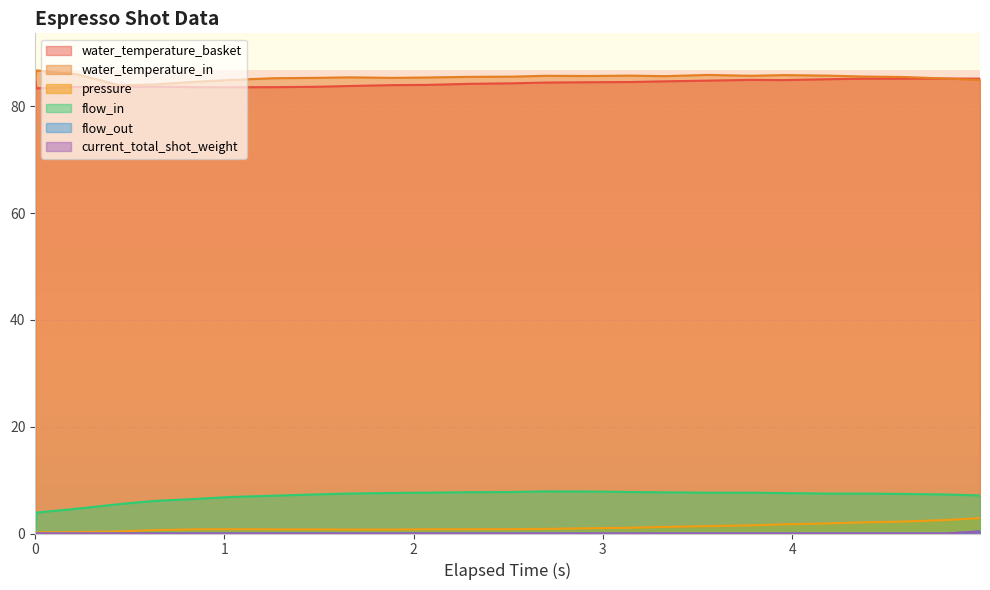

Reading left to right, transcribe all the data shown in this chart.

water_temperature_basket: 0.0=85.0	0.006=83.4	0.223=83.6	0.448=83.6	0.629=83.7	0.853=83.6	1.033=83.5	1.258=83.6	1.483=83.6	1.664=83.8	1.888=84.0	2.068=84.0	2.293=84.2	2.518=84.3	2.699=84.4	2.923=84.5	3.148=84.5	3.328=84.7	3.554=84.8	3.778=84.9	3.958=84.9	4.183=85.0	4.364=85.2	4.588=85.2	4.814=85.2	4.993=85.2
water_temperature_in: 0.0=85.0	0.006=86.7	0.223=86.0	0.448=83.9	0.629=84.1	0.853=84.6	1.033=84.9	1.258=85.2	1.483=85.3	1.664=85.4	1.888=85.3	2.068=85.4	2.293=85.5	2.518=85.5	2.699=85.7	2.923=85.7	3.148=85.7	3.328=85.6	3.554=85.9	3.778=85.7	3.958=85.8	4.183=85.7	4.364=85.6	4.588=85.5	4.814=85.2	4.993=84.9
pressure: 0.0=0.0	0.006=0.2	0.223=0.3	0.448=0.4	0.629=0.6	0.853=0.8	1.033=0.8	1.258=0.8	1.483=0.8	1.664=0.7	1.888=0.7	2.068=0.8	2.293=0.8	2.518=0.8	2.699=0.9	2.923=1.0	3.148=1.1	3.328=1.2	3.554=1.4	3.778=1.5	3.958=1.7	4.183=1.9	4.364=2.1	4.588=2.2	4.814=2.5	4.993=2.9
flow_in: 0.0=0.0	0.006=3.9	0.223=4.7	0.448=5.5	0.629=6.1	0.853=6.5	1.033=6.8	1.258=7.1	1.483=7.3	1.664=7.5	1.888=7.6	2.068=7.7	2.293=7.7	2.518=7.8	2.699=7.9	2.923=7.9	3.148=7.8	3.328=7.7	3.554=7.6	3.778=7.6	3.958=7.6	4.183=7.5	4.364=7.5	4.588=7.4	4.814=7.3	4.993=7.1
flow_out: 0.0=0.0	0.006=0.0	0.223=0.0	0.448=0.0	0.629=0.0	0.853=0.0	1.033=0.0	1.258=0.0	1.483=0.0	1.664=0.0	1.888=0.0	2.068=0.0	2.293=0.0	2.518=0.0	2.699=0.0	2.923=0.0	3.148=0.0	3.328=0.0	3.554=0.0	3.778=0.0	3.958=0.0	4.183=0.0	4.364=0.0	4.588=0.0	4.814=0.0	4.993=0.4
current_total_shot_weight: 0.0=0.0	0.006=0.0	0.223=0.0	0.448=0.0	0.629=0.0	0.853=0.0	1.033=0.0	1.258=0.0	1.483=0.0	1.664=0.0	1.888=0.0	2.068=0.0	2.293=0.0	2.518=0.0	2.699=0.0	2.923=0.0	3.148=0.0	3.328=0.0	3.554=0.0	3.778=0.0	3.958=0.0	4.183=0.0	4.364=0.0	4.588=0.0	4.814=0.0	4.993=0.4